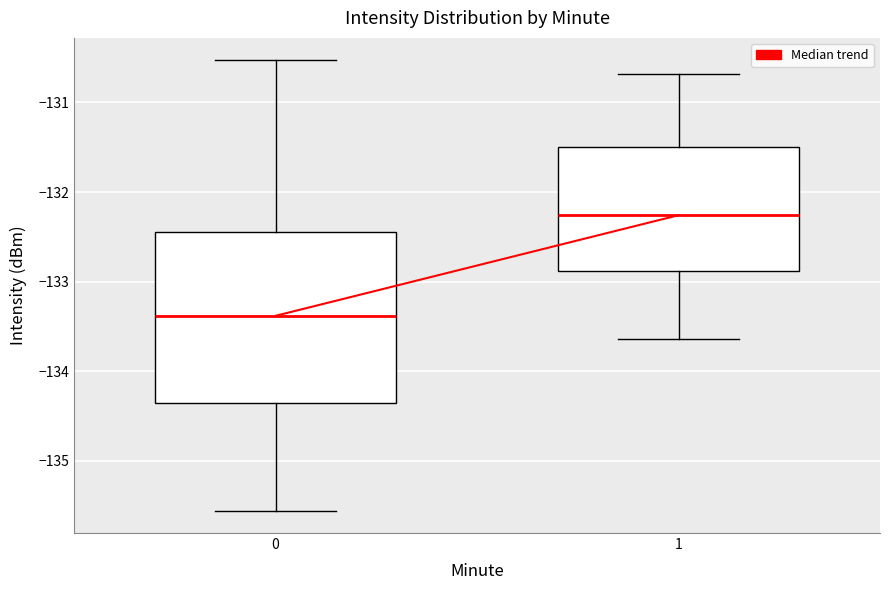

Where does the median line of the box at x = 1 sit on the y-axis? The values are not printed on the chart, so give them approximately, as read against the axis.

-132.3